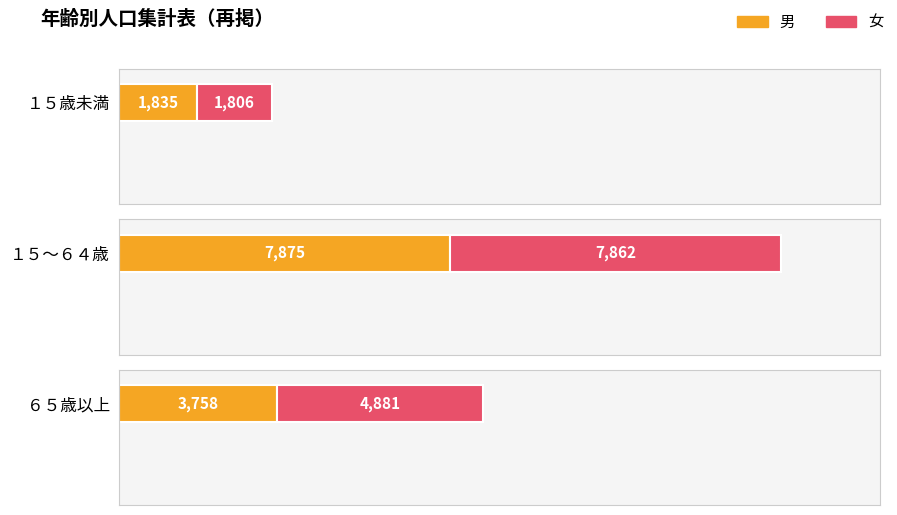

What is the value of the 男 bar at the 3rd from the left?

3758